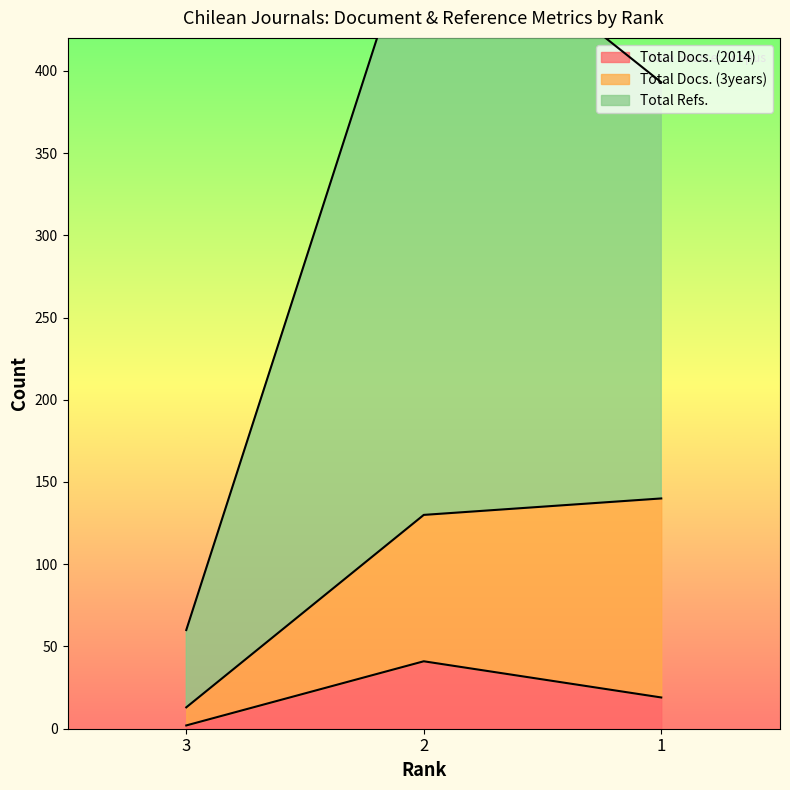

What is the value of the Total Refs. point at the 2nd from the left?

508